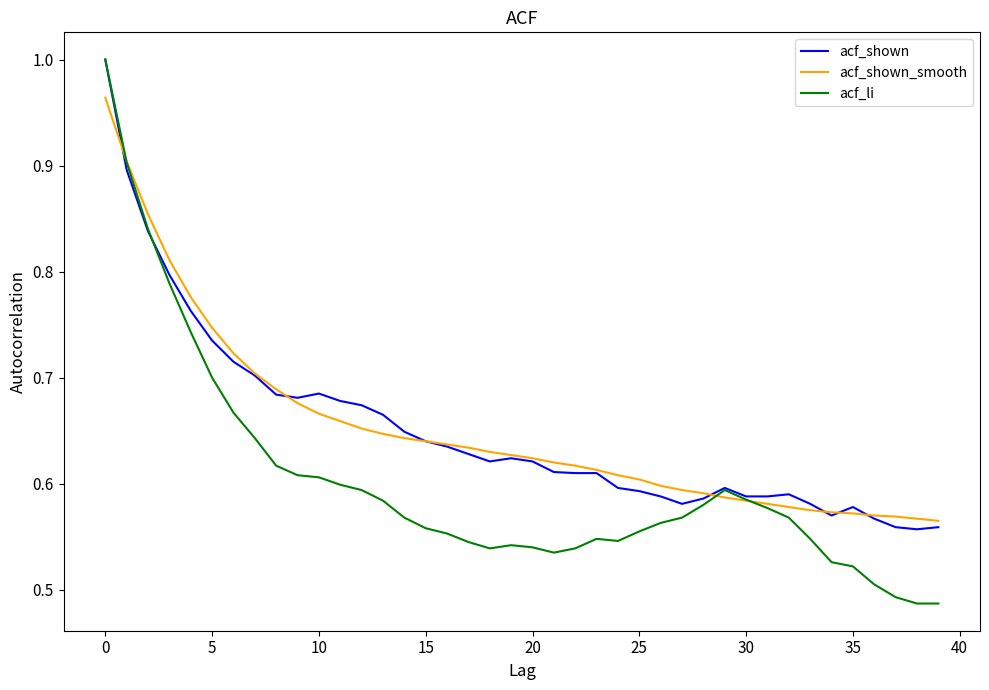

Which series has the largest range (max minus min)?

acf_li